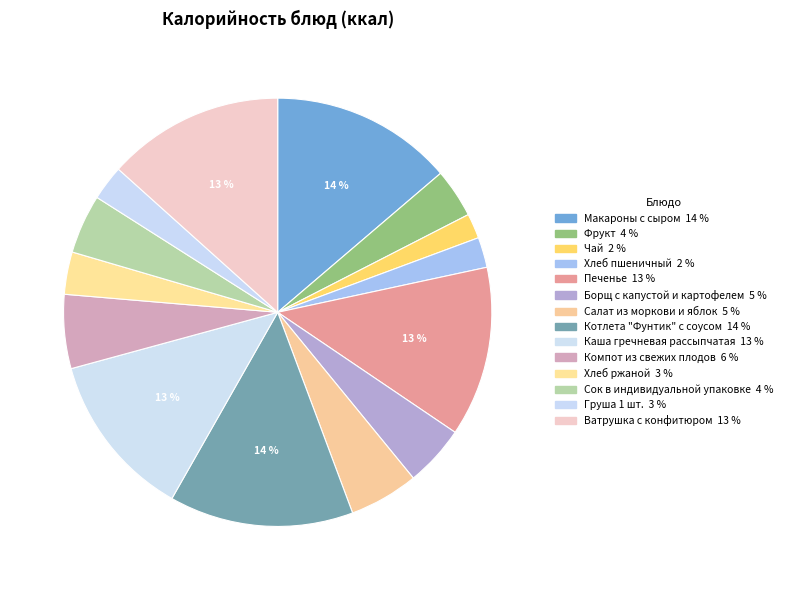

To the nearest percent, what portion does Чай represent?

2%